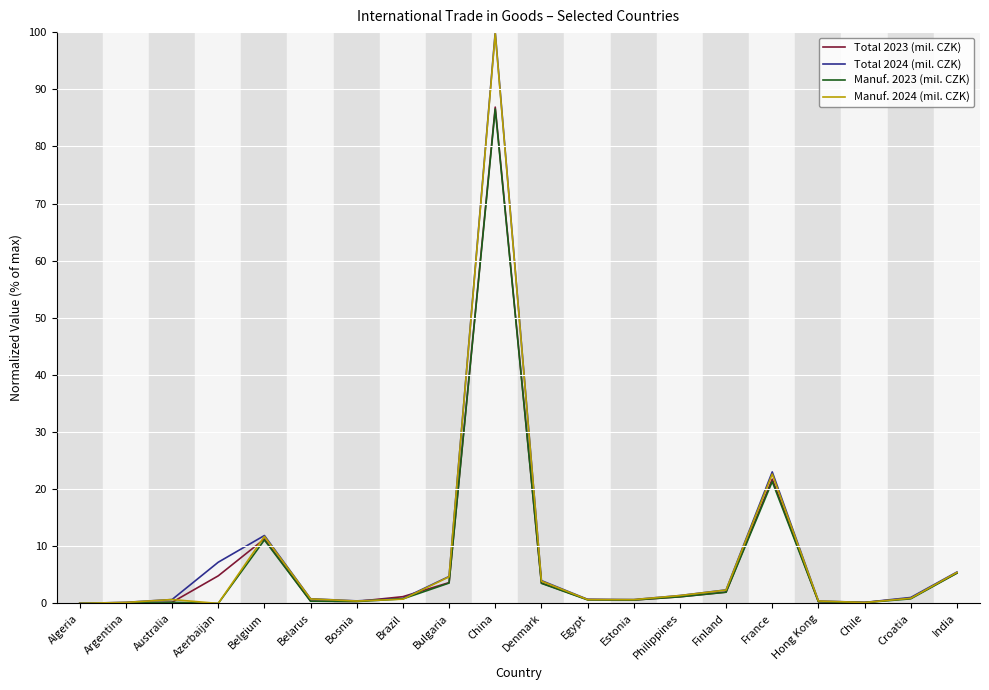

Between Belarus and Bulgaria, which series saw the biggest shift?

Total 2024 (mil. CZK)